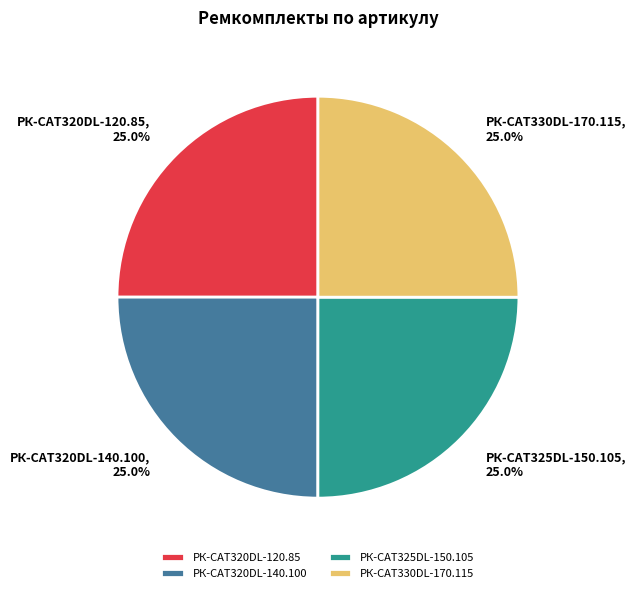

What portion of the pie excludes РК-CAT330DL-170.115?

75.0%